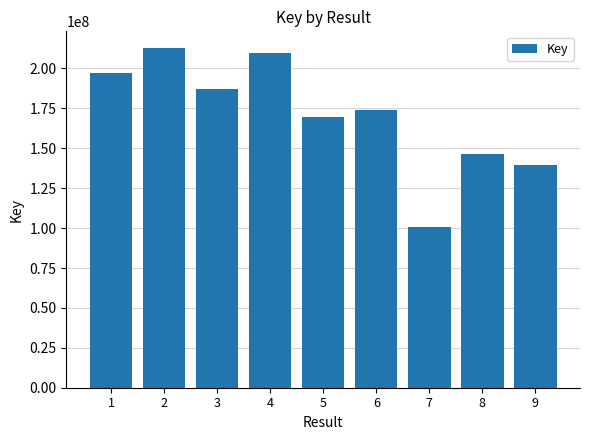

What is the difference between the values at 5 and 4?

40105309